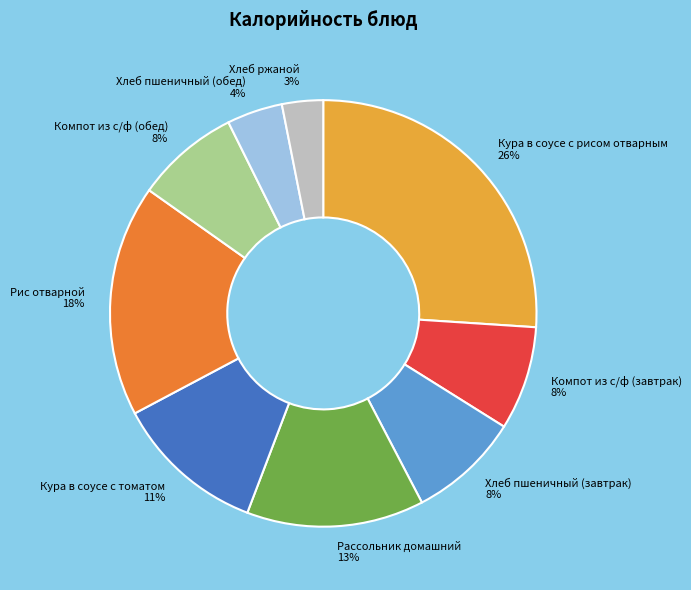

True or false: Компот из с/ф (обед) accounts for 19% of the total.

False